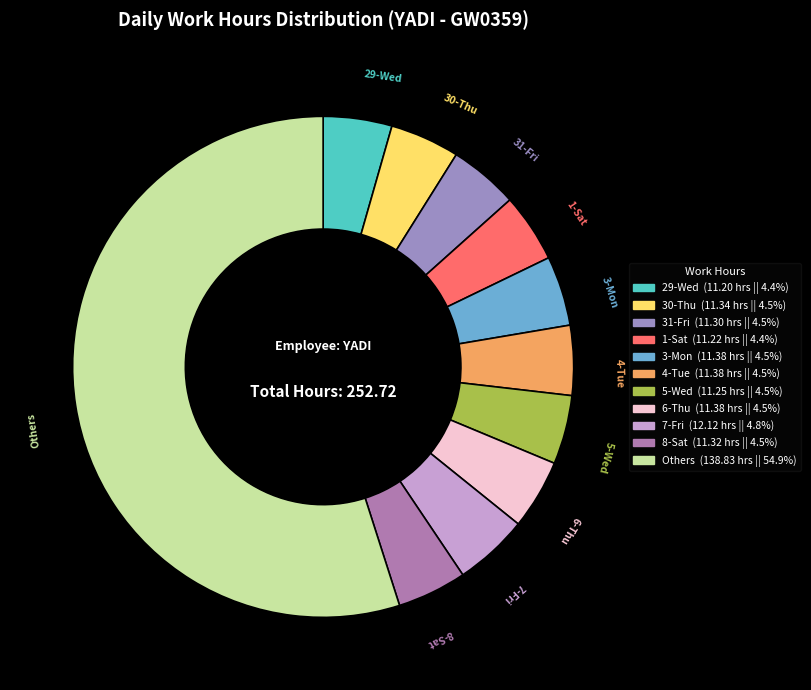

Count the number of slices in the pie.

11